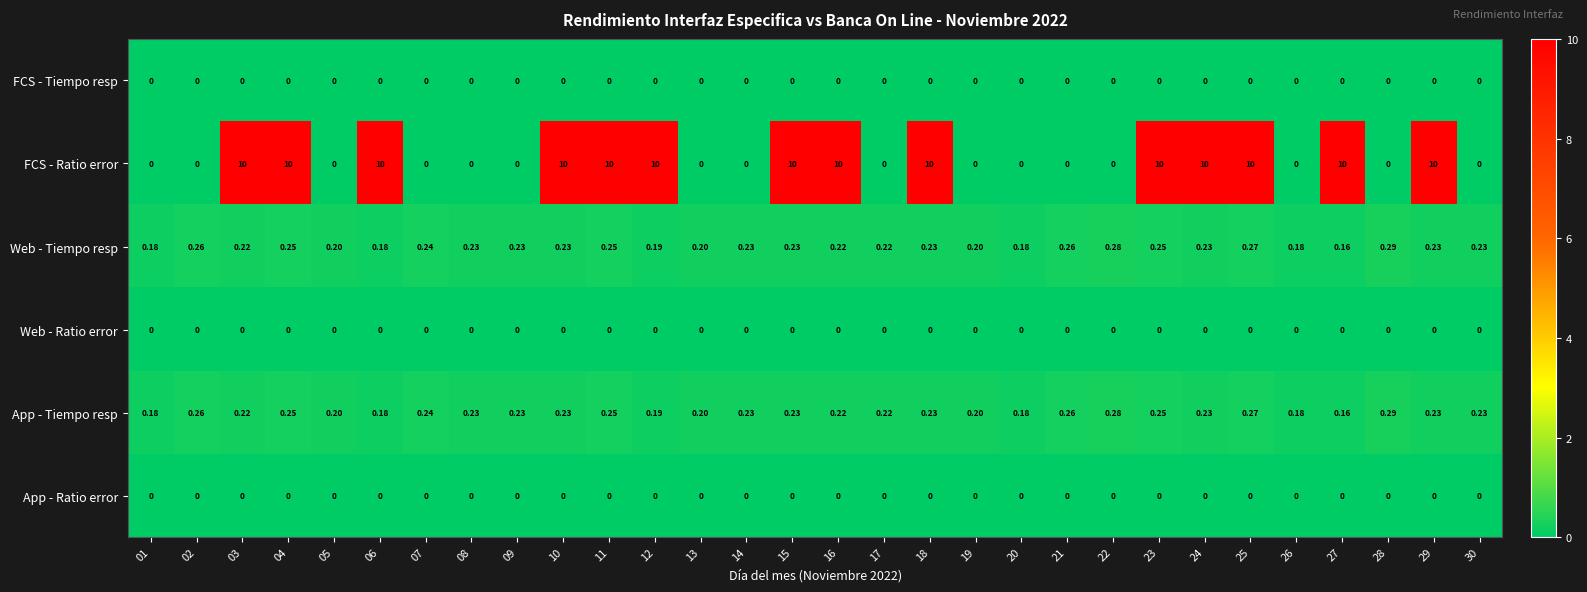

Which series has the largest total across all categories?

FCS - Ratio error